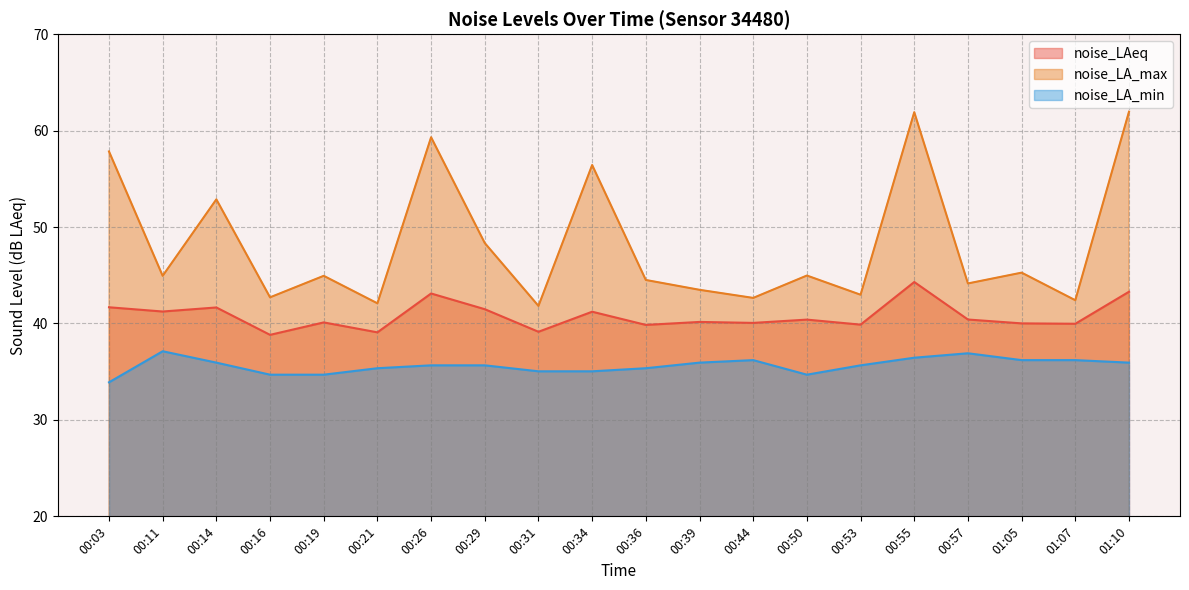

What are all the series names shown in the legend?

noise_LAeq, noise_LA_max, noise_LA_min